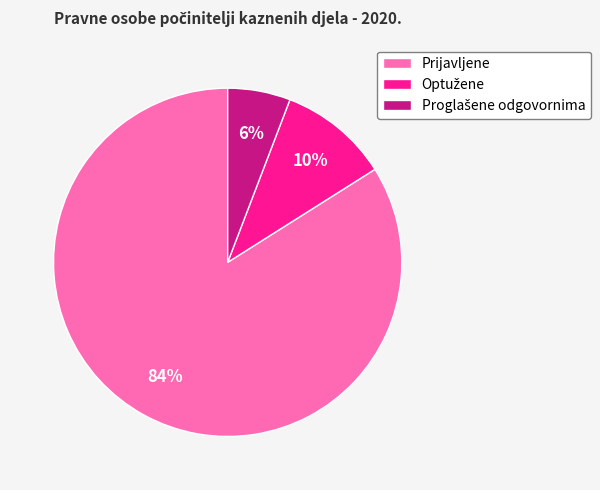

To the nearest percent, what percentage of the pie is Prijavljene?

84%